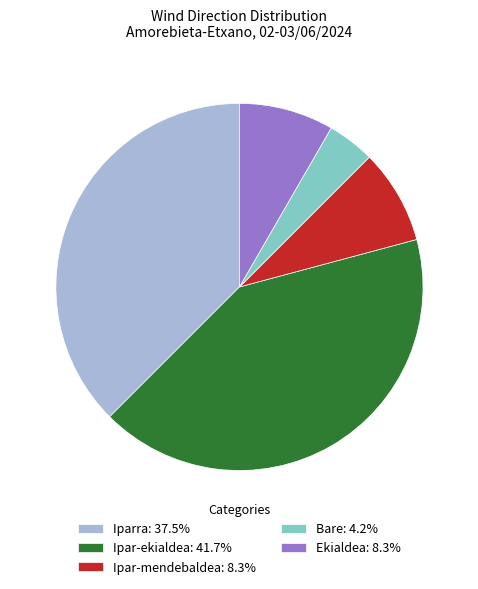

Is there any slice that represents more than half of the pie?

No